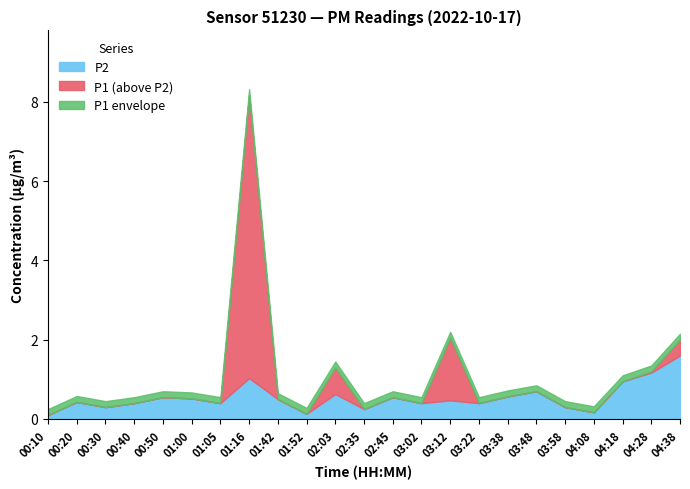

What is the maximum value for P2?

1.6